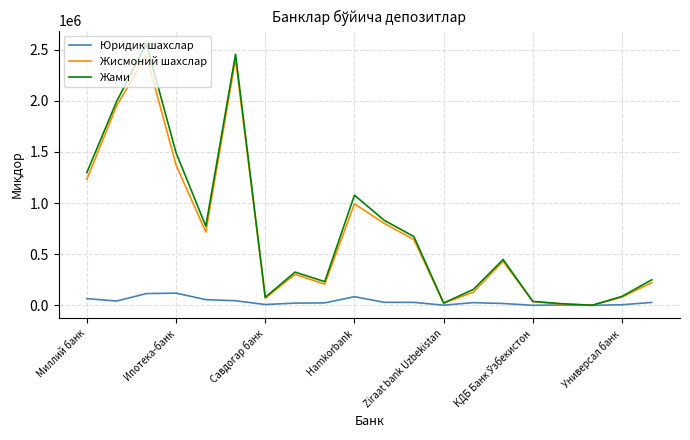

What is the average value of the Жисмоний шахслар series?

703755